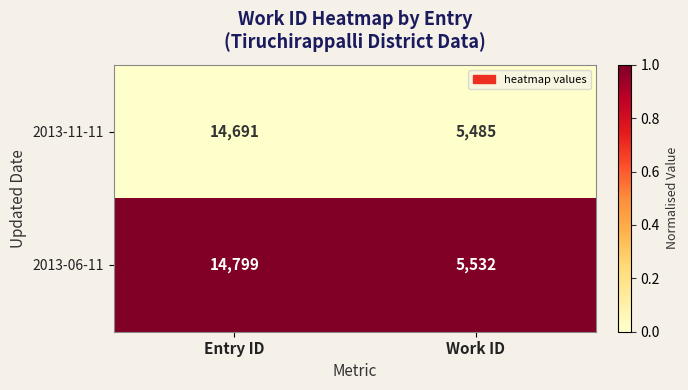

What is the total value across all series at Work ID?

11017